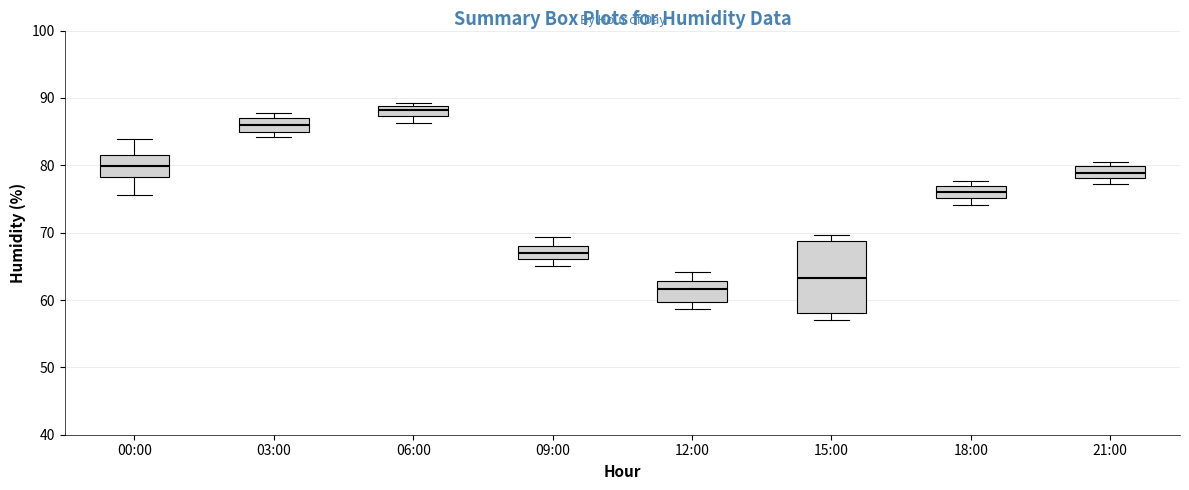

Where is the upper edge of the box for 00:00 on the y-axis? The values are not printed on the chart, so give them approximately, as read against the axis.

82